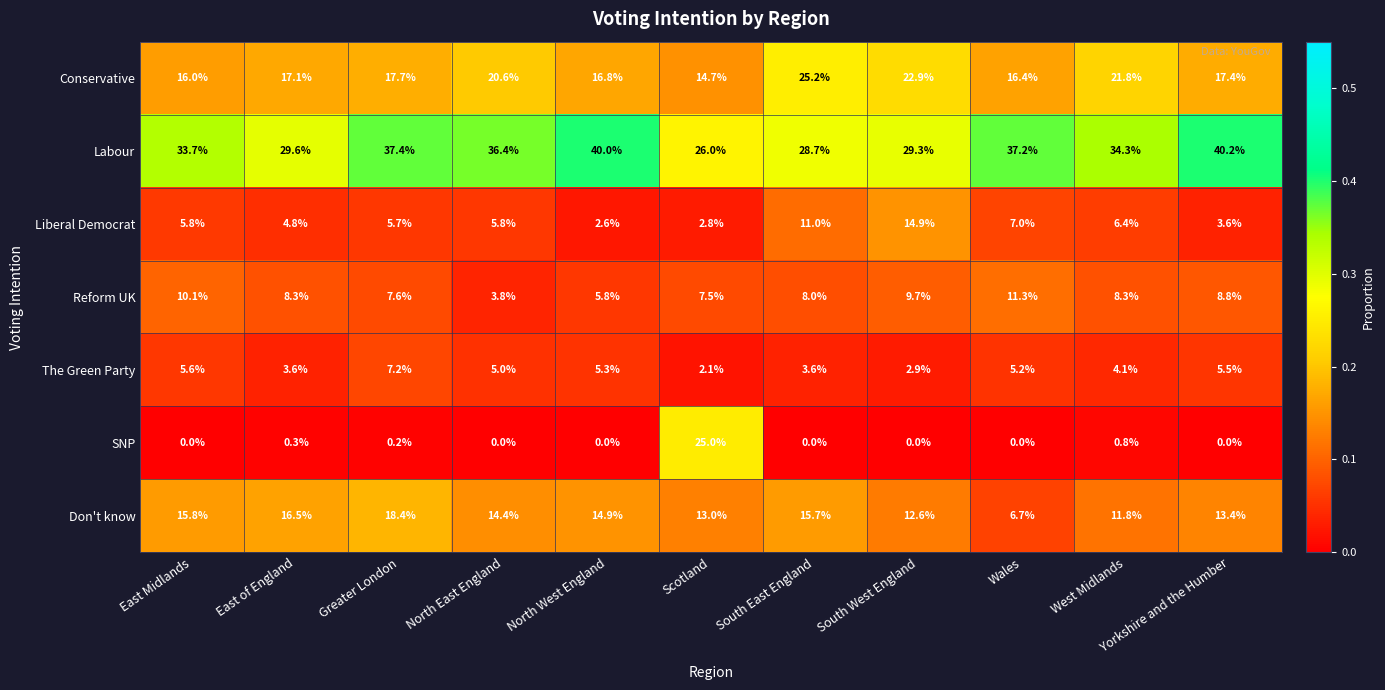

What is the spread (max minus min) of values at East Midlands?

33.7